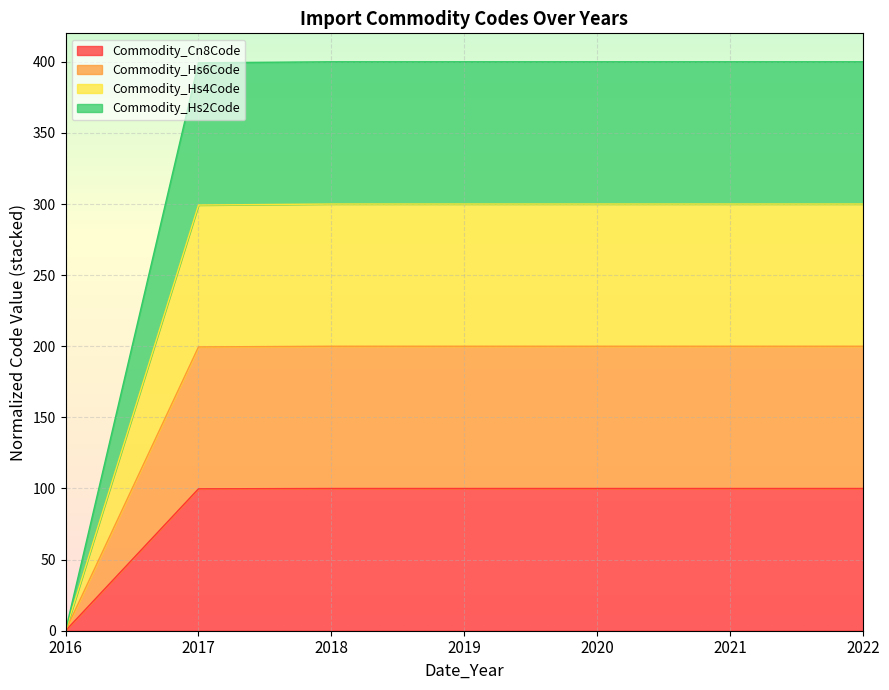

True or false: Commodity_Hs2Code and Commodity_Cn8Code cross at least once.

False